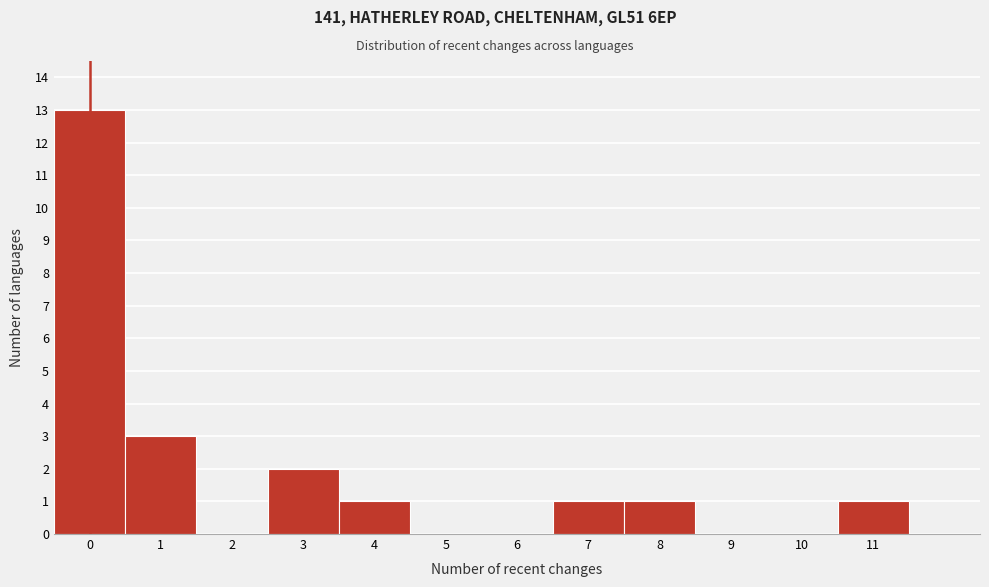

Reading left to right, transcribe this chart: for each bar, give the range it covers on the x-axis and its height. The values are not printed on the chart, so give them approximately, as read against the axis.

-0.5 to 0.5: 13
0.5 to 1.5: 3
1.5 to 2.5: 0
2.5 to 3.5: 2
3.5 to 4.5: 1
4.5 to 5.5: 0
5.5 to 6.5: 0
6.5 to 7.5: 1
7.5 to 8.5: 1
8.5 to 9.5: 0
9.5 to 10.5: 0
10.5 to 11.5: 1